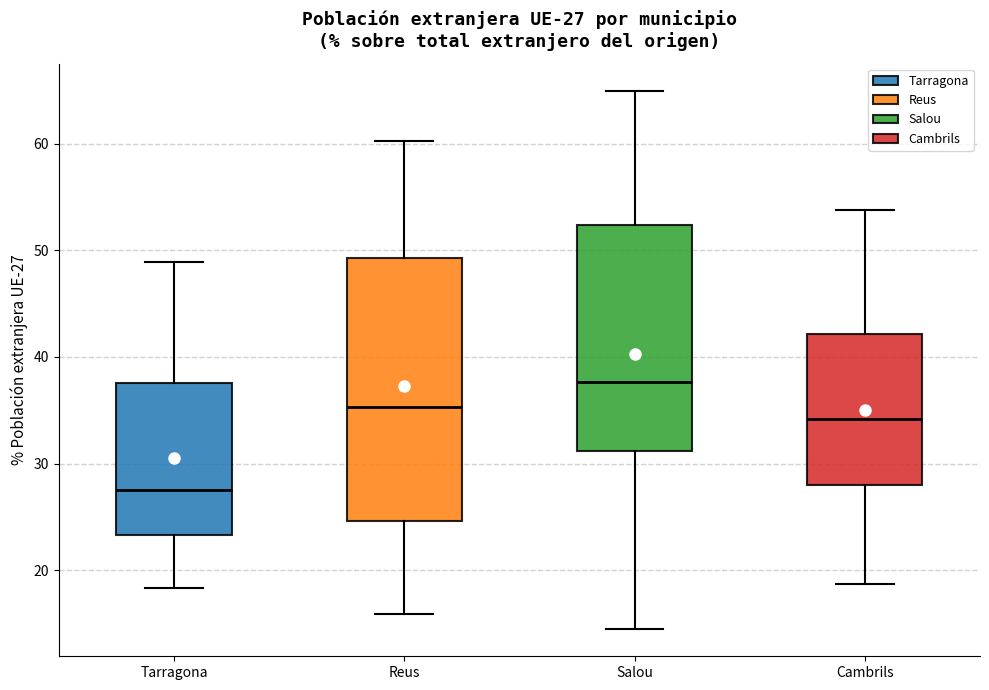

Which box is the tallest, from its lower edge to its upper edge?

Reus